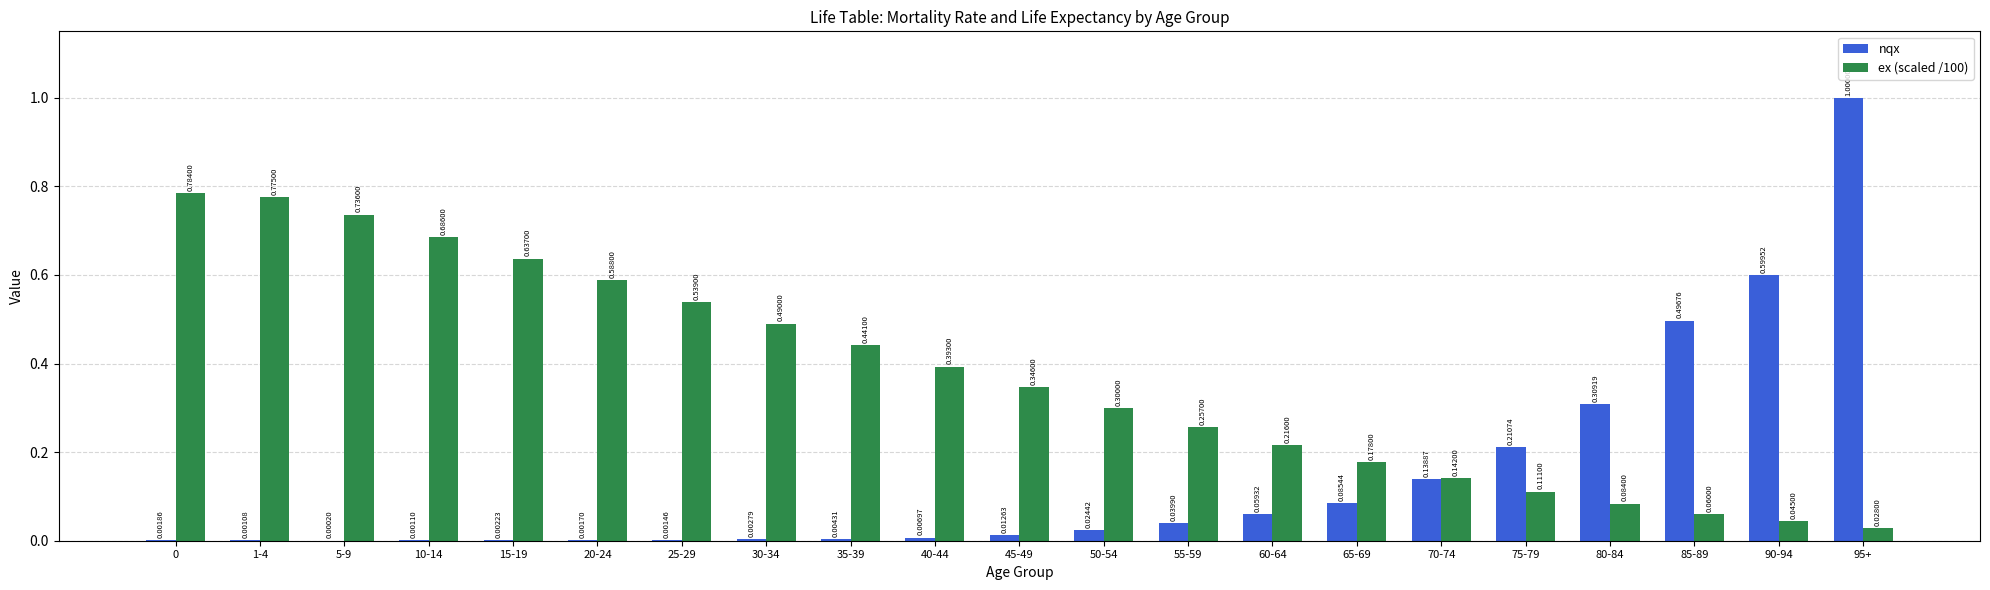

Which series has the largest total across all categories?

ex (scaled /100)